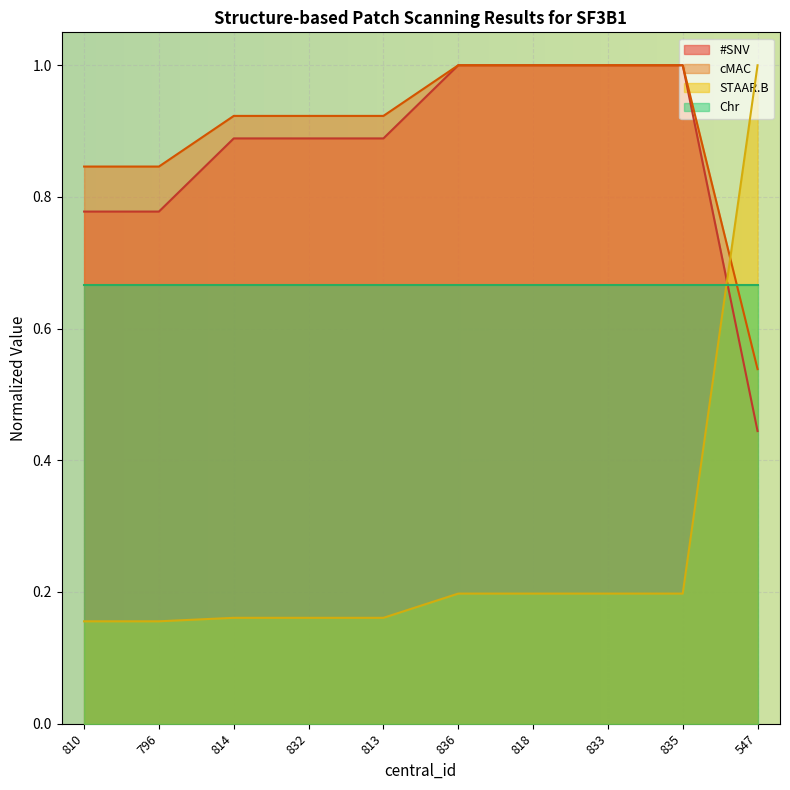

The cMAC series shows 1.6 at 814. True or false?

False